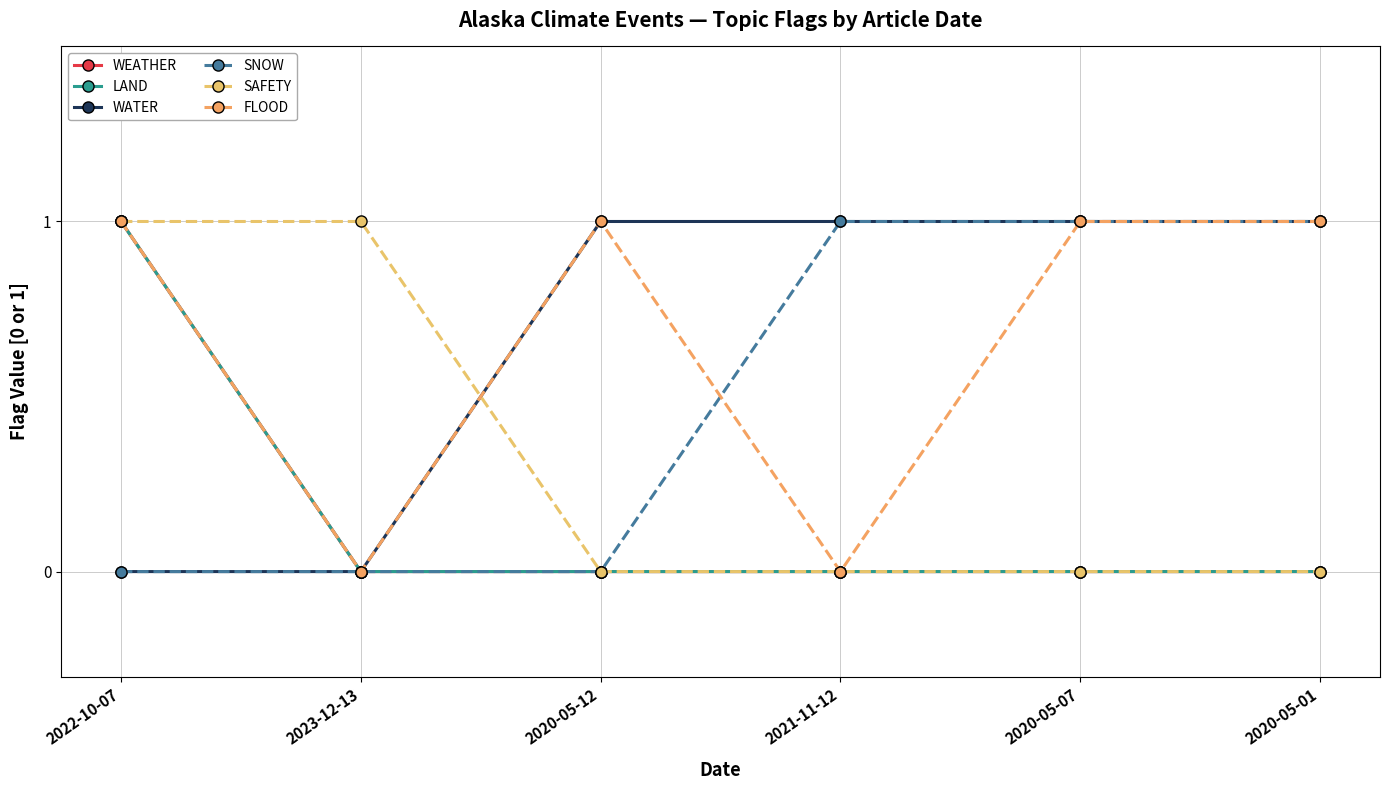

What is the difference between the highest and lowest values at 2020-05-07?

1